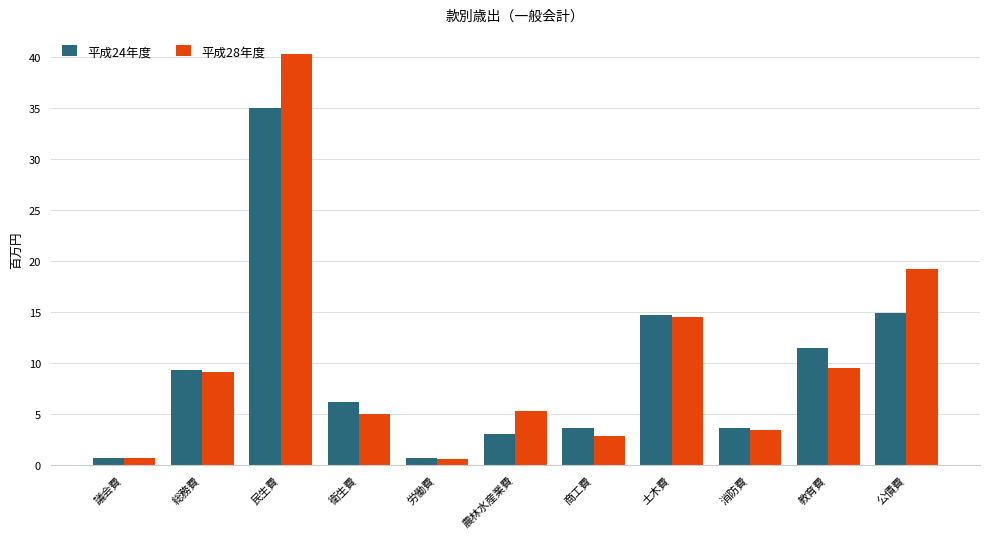

What is the average value of the 平成24年度 series?

9360.4